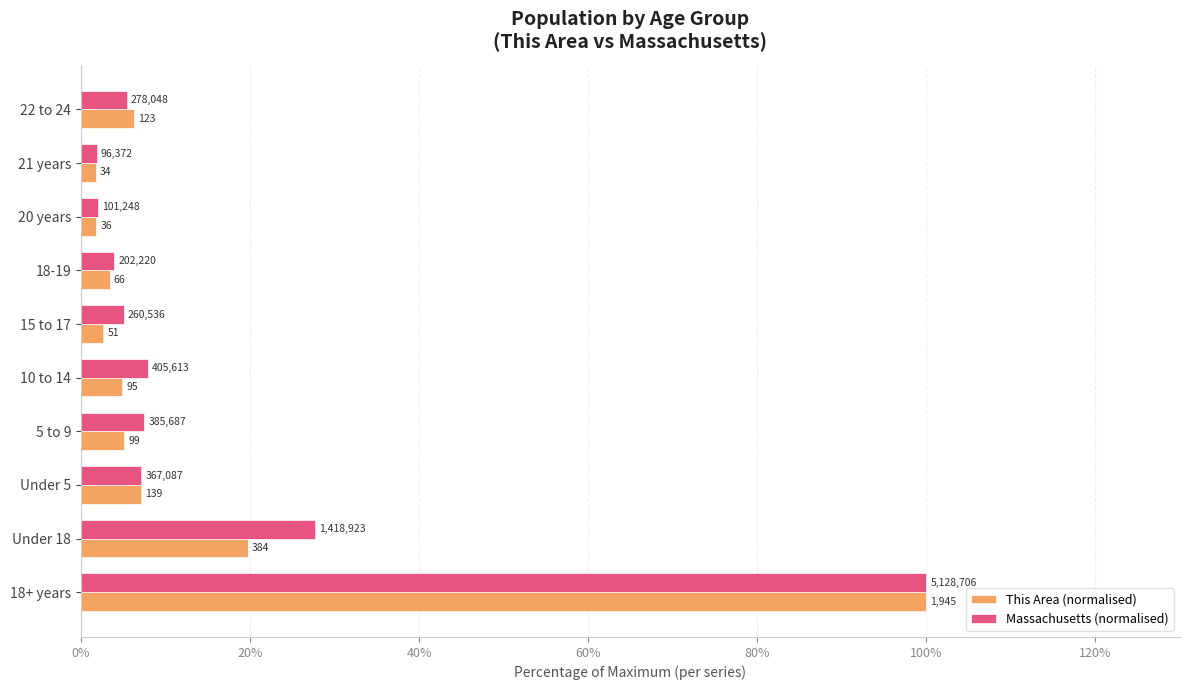

What are all the series names shown in the legend?

This Area (normalised), Massachusetts (normalised)